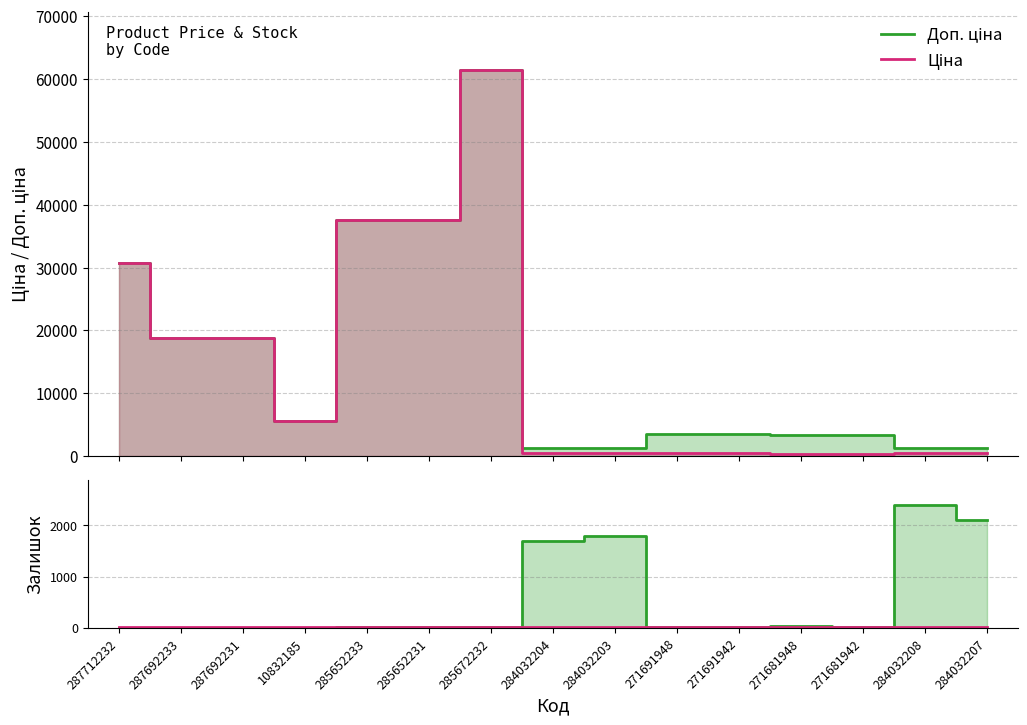

What is the value of the Доп. ціна point at the 10th from the left?

3545.0